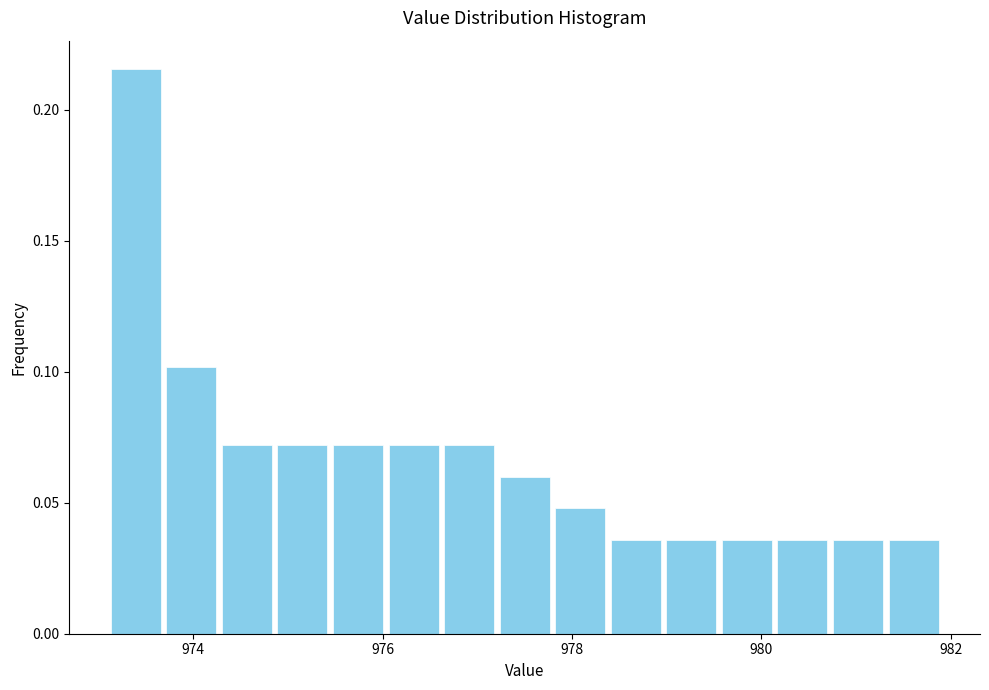

Around what value on the x-axis is the tallest bar? Give the approximate position of its centre, as read against the axis.

973.4